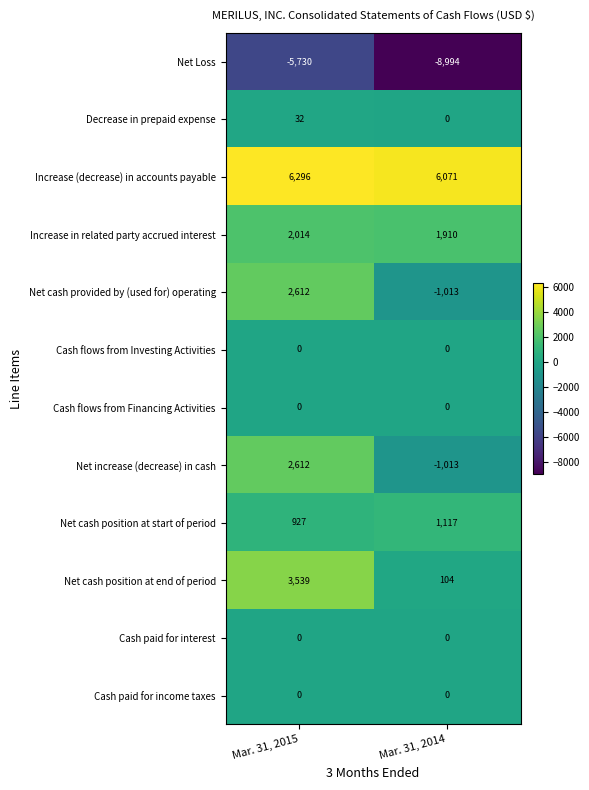

At which category is the sum across all series the highest?

Mar. 31, 2015